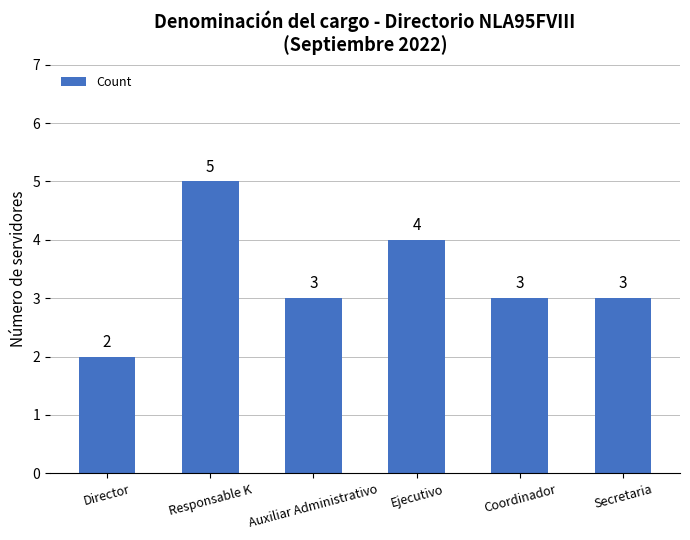

What is the sum of all values?

20